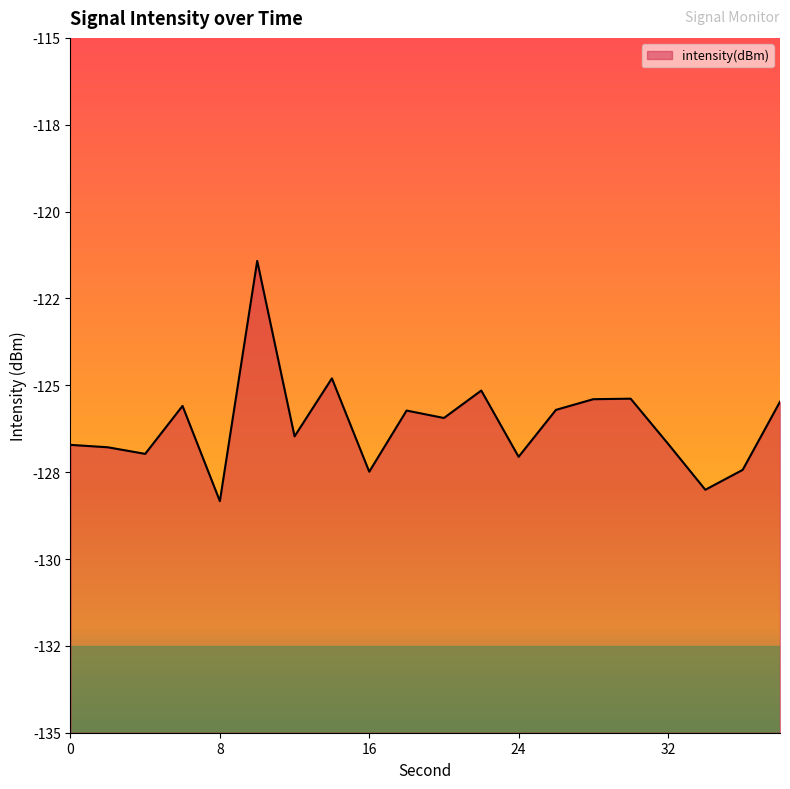

Does the chart display data point markers on the line(s)?

No